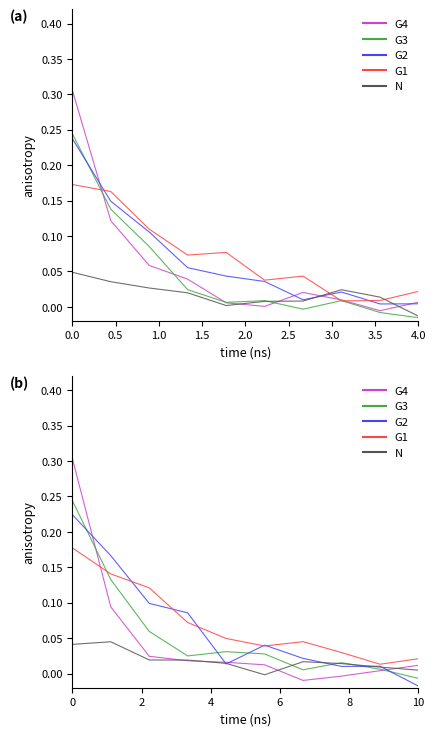

At how many categories does at least one series exceed 0?

10